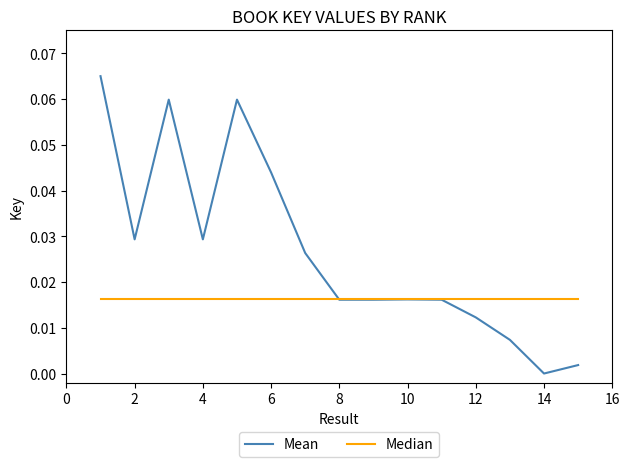

List the series in order of their overall mean, highest first.

Mean, Median